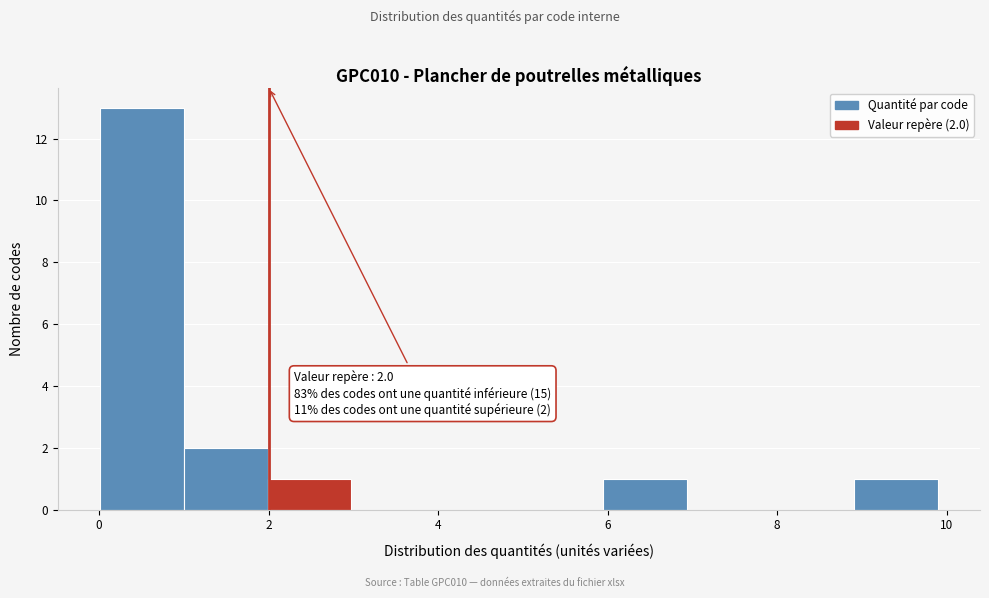

Over which range of the x-axis is the bar tallest?

0 to 1